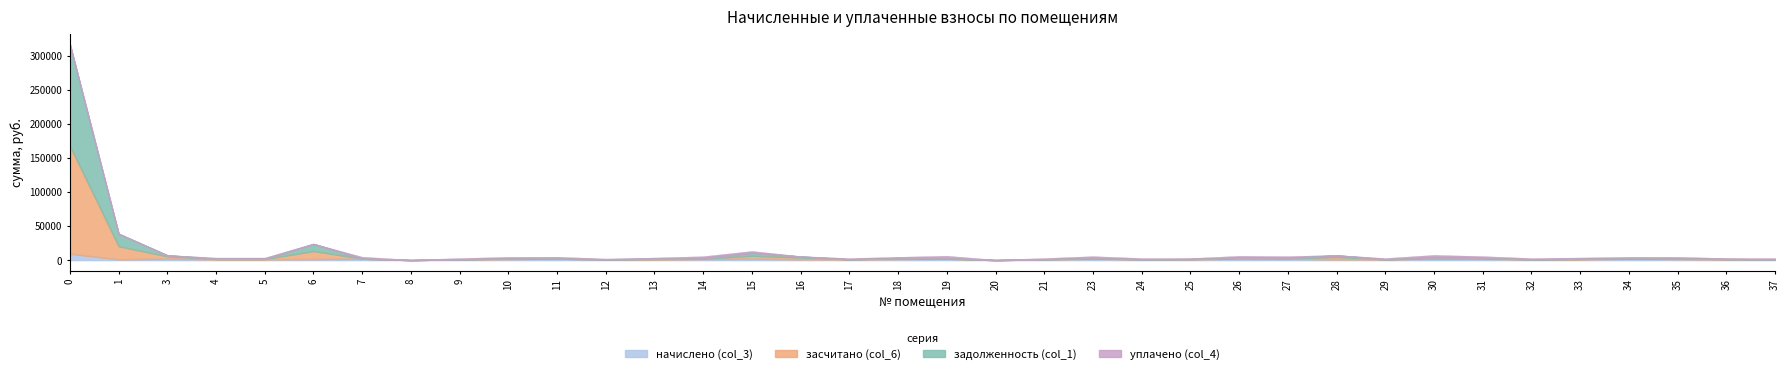

True or false: задолженность (col_1) and начислено (col_3) cross at least once.

False